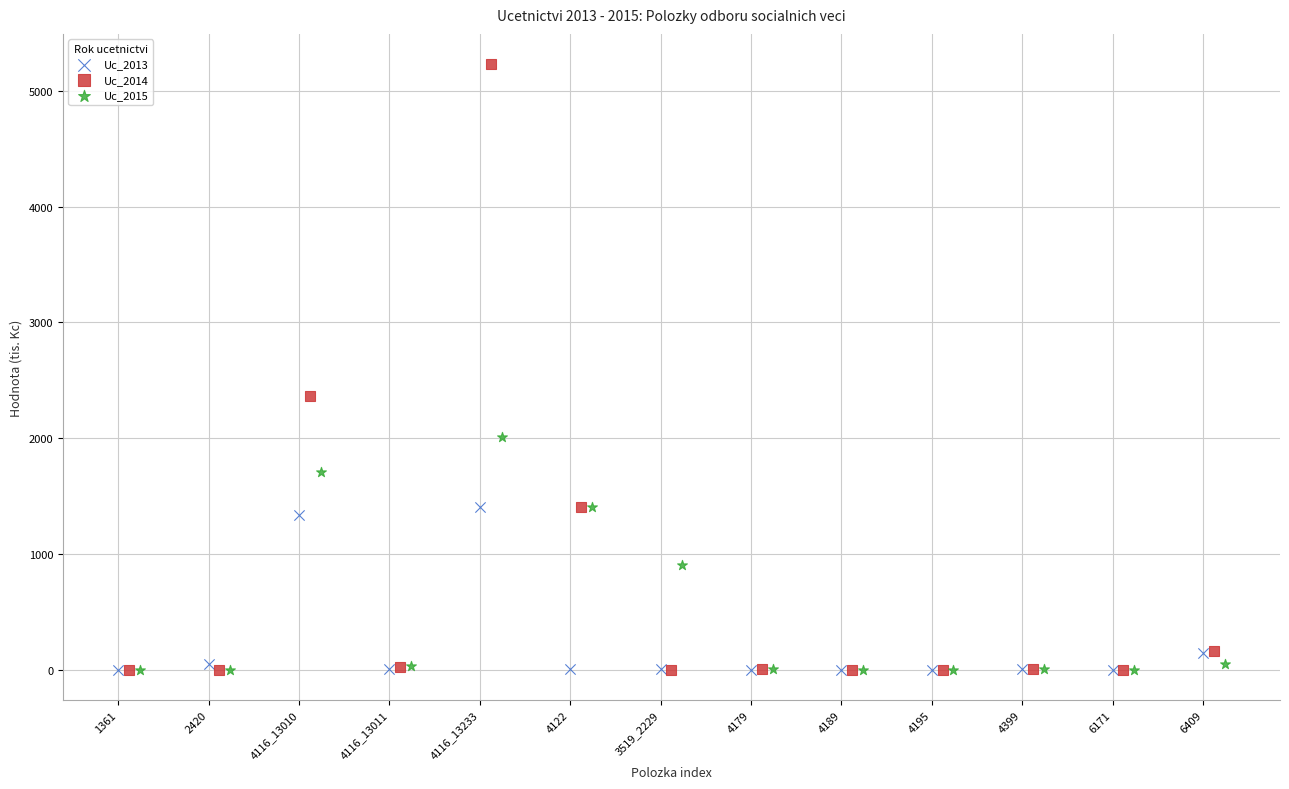

Which series contains the highest Y value?

Uc_2014